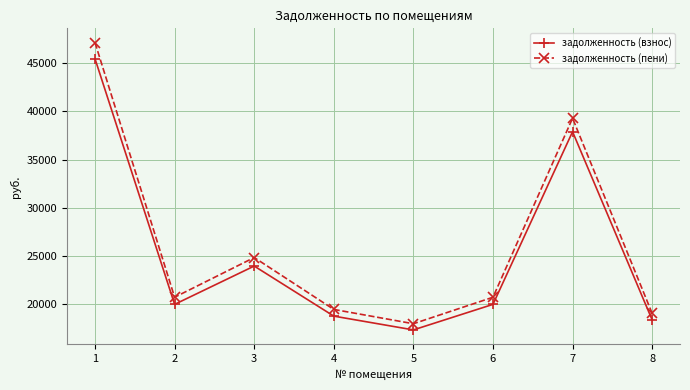

What value does the задолженность (пени) series have at 2?

20747.8